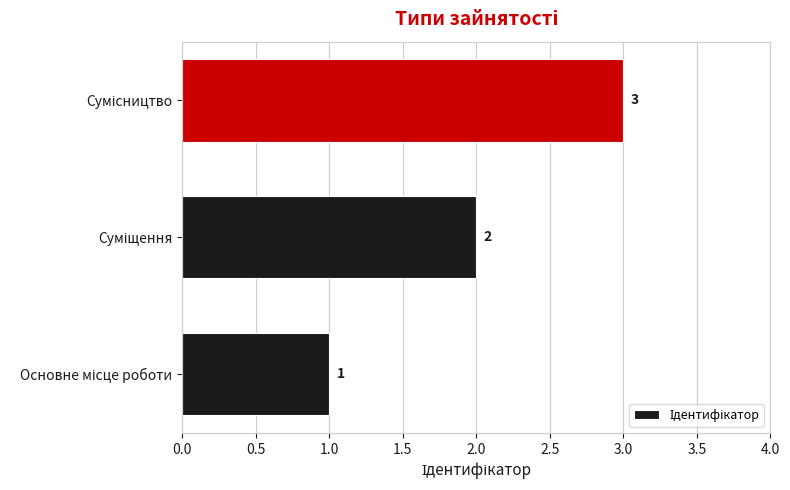

How many values are between 1 and 3?

3